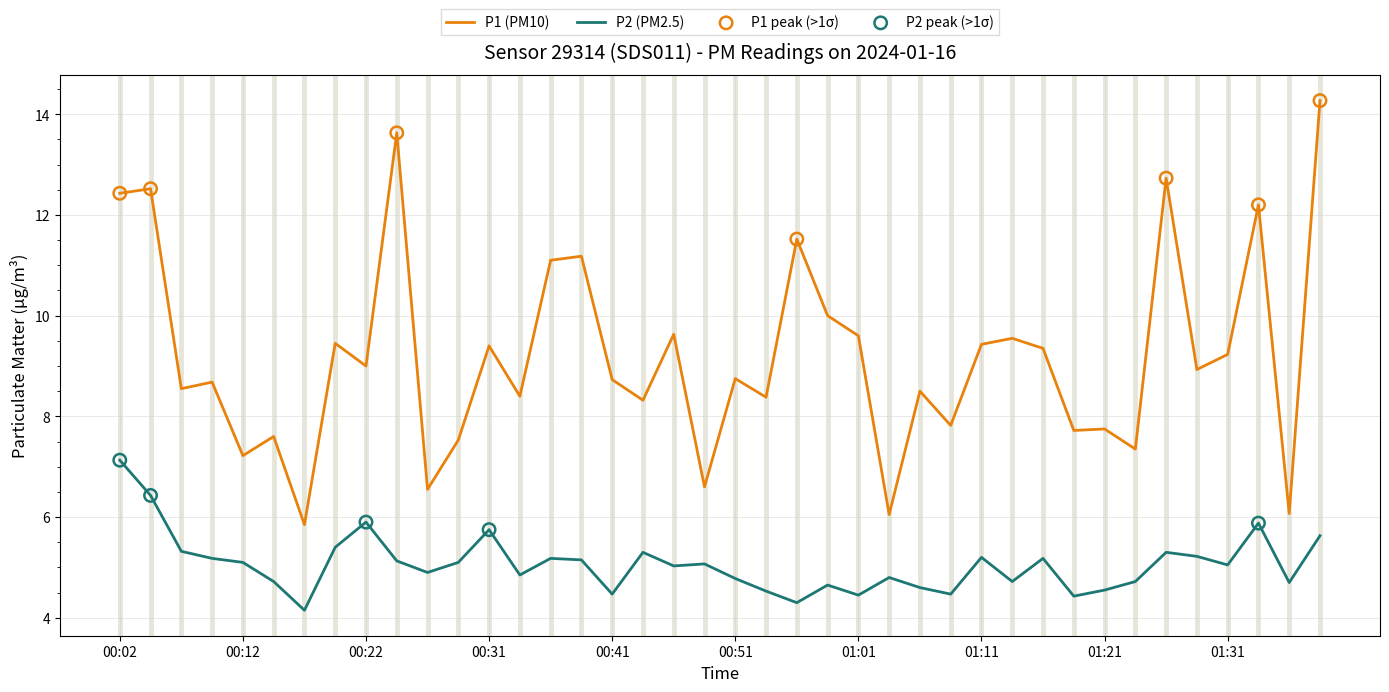

What is the greatest value displayed?

14.3